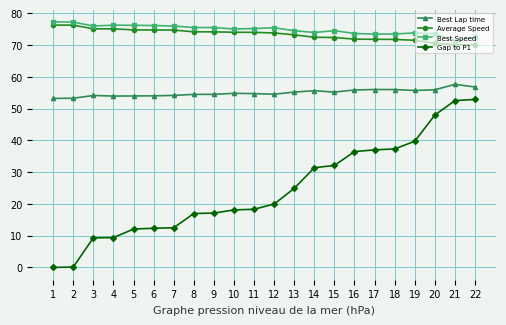

What is the difference between the highest and lowest values at 7?

63.5